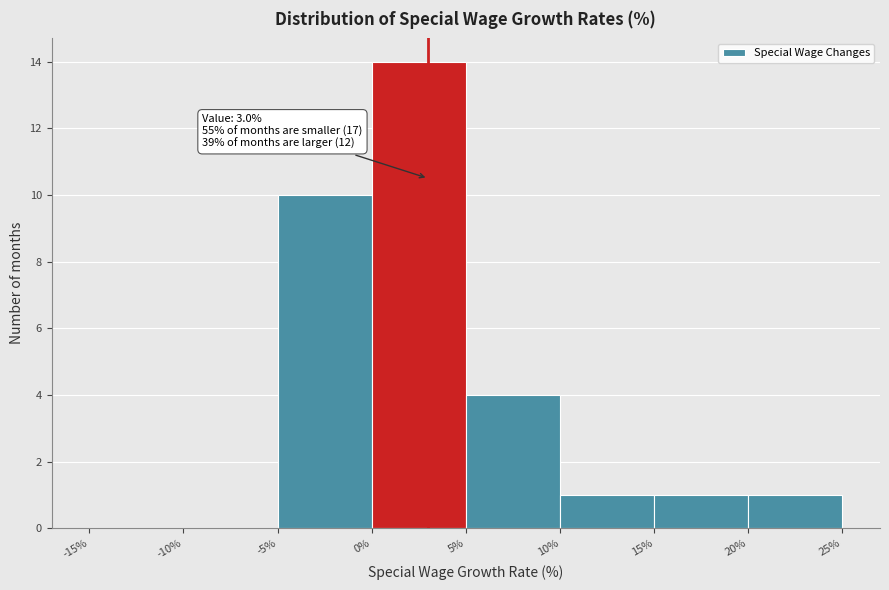

Which range on the x-axis has the tallest bar?

0% to 5%